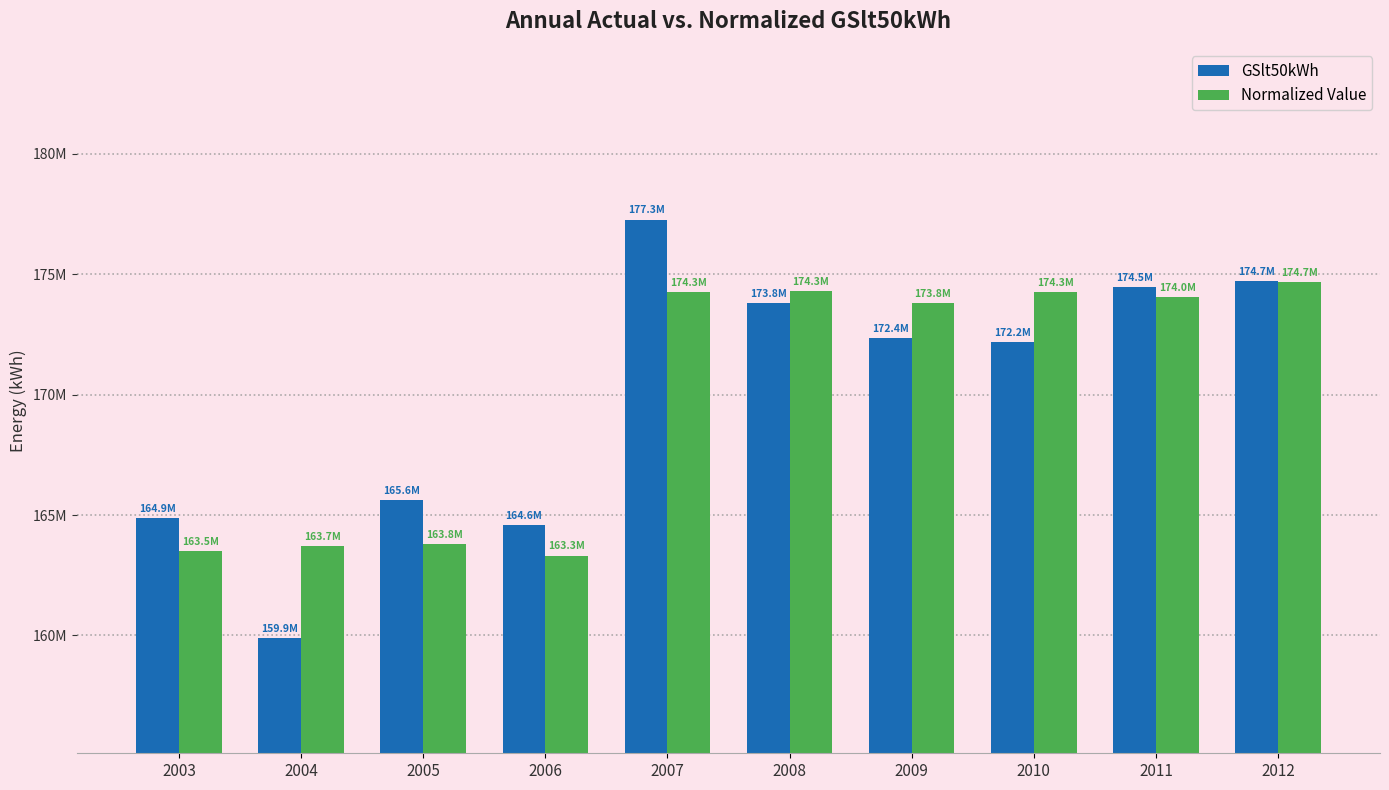

Where is Normalized Value nearest to the value 168993867?

2009